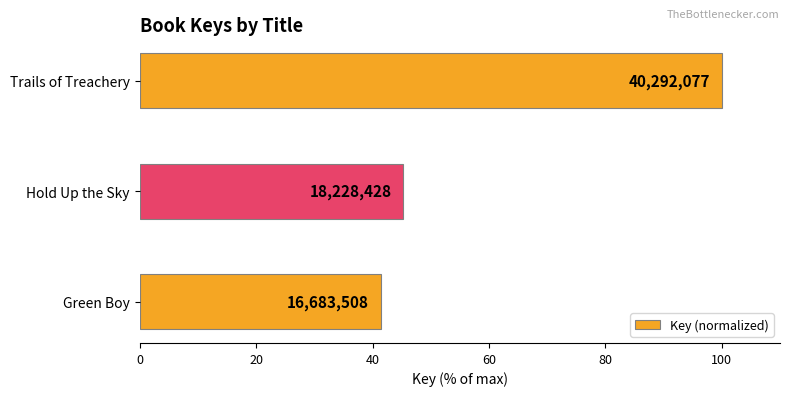

Are the bars horizontal?

Yes